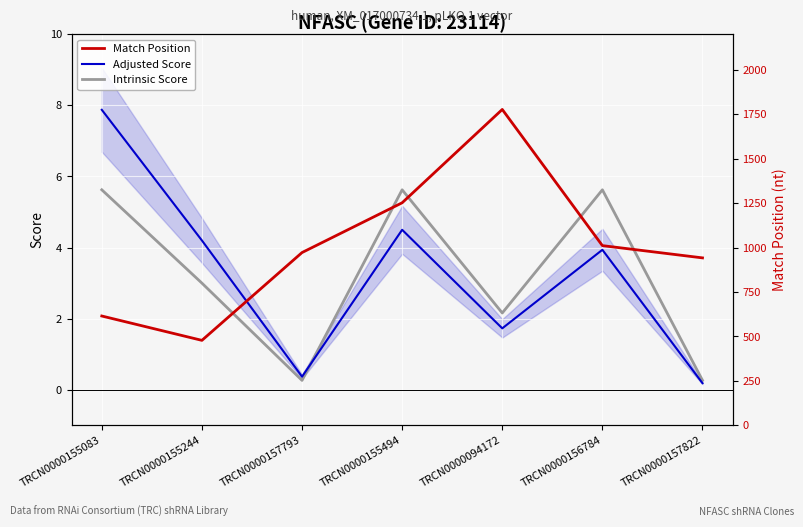

Which series changed the most between TRCN0000155244 and TRCN0000157793?

Match Position